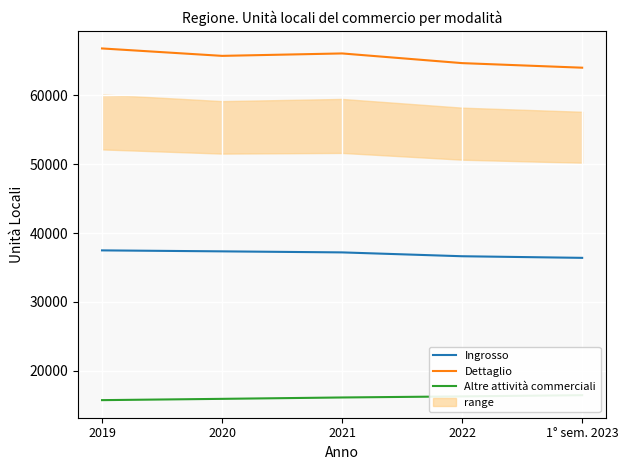

List the series in order of their overall mean, lowest first.

Altre attività commerciali, Ingrosso, Dettaglio